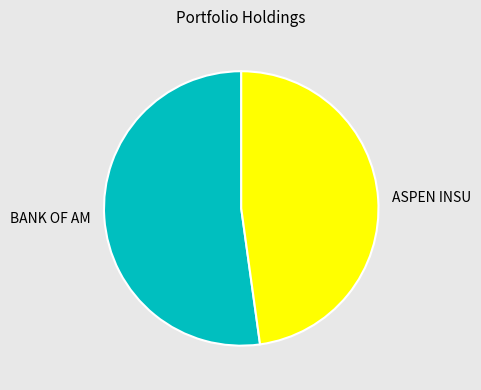

Rank the categories by value from lowest to highest.

ASPEN INSU, BANK OF AM